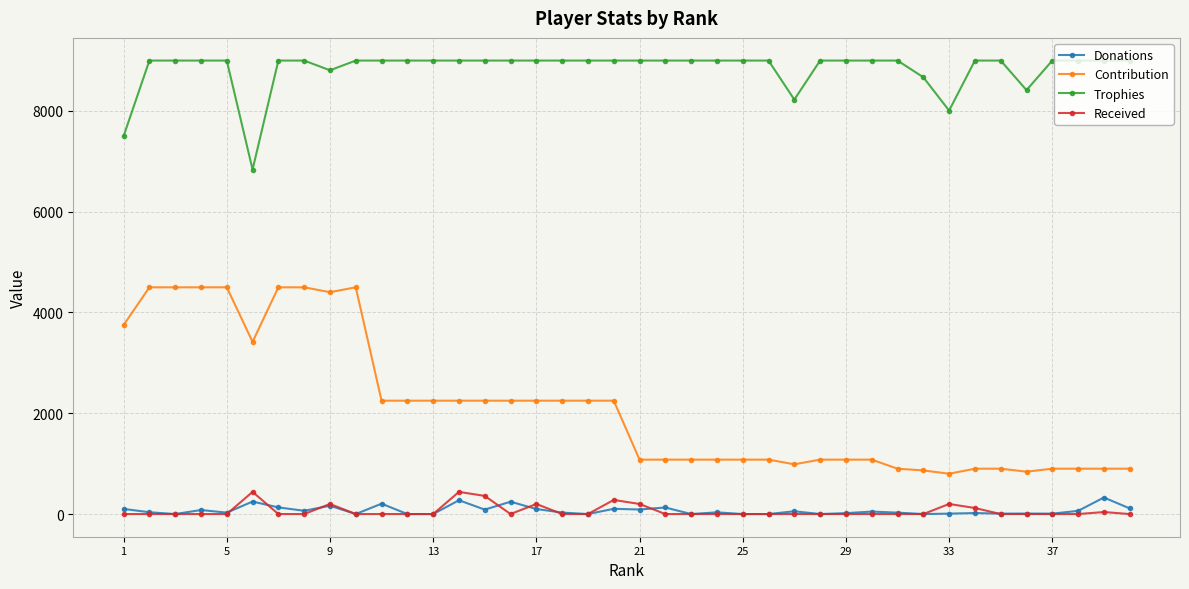

Which series has the largest range (max minus min)?

Contribution